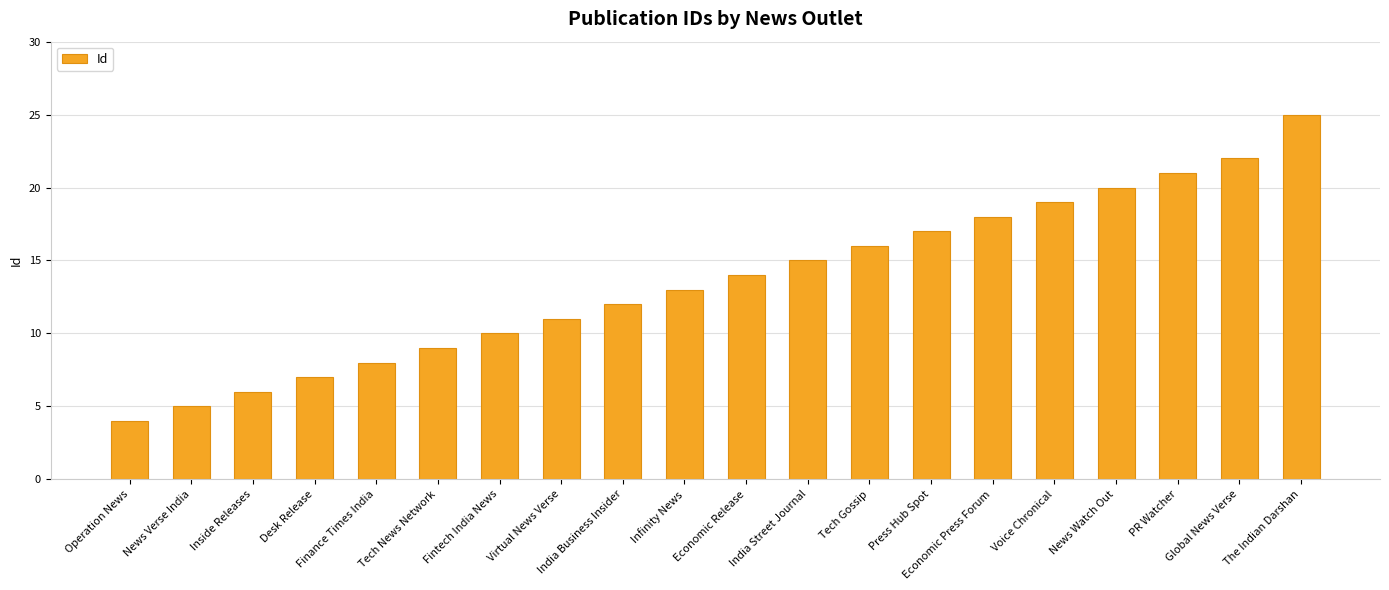

What is the difference between the second highest and minimum values?

18